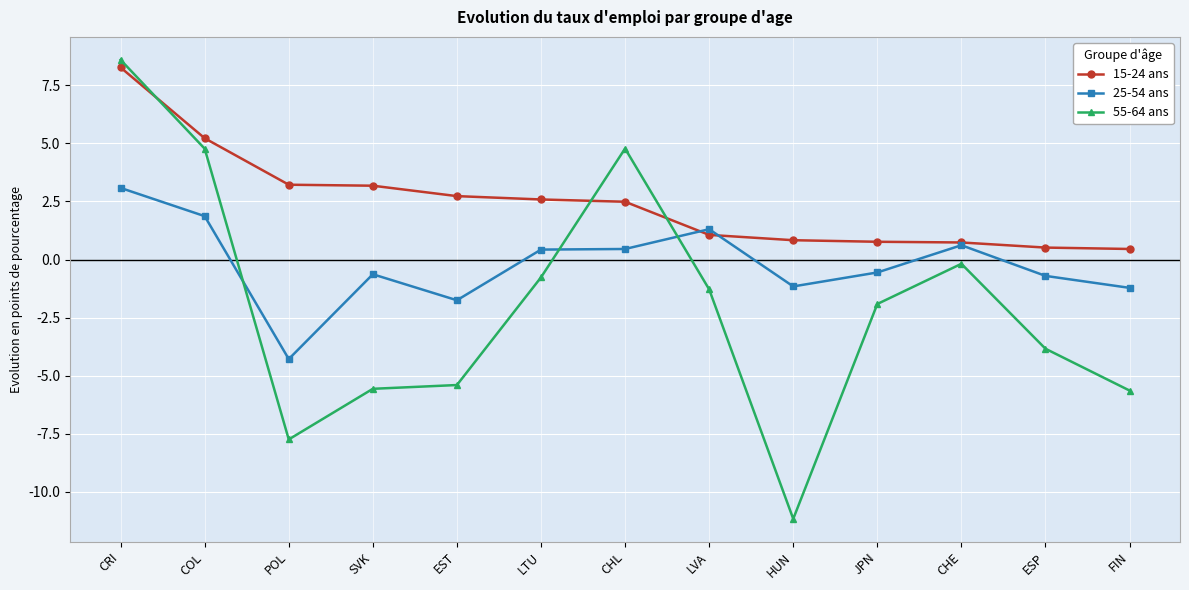

The value of 55-64 ans at LVA is -0.4. True or false?

False